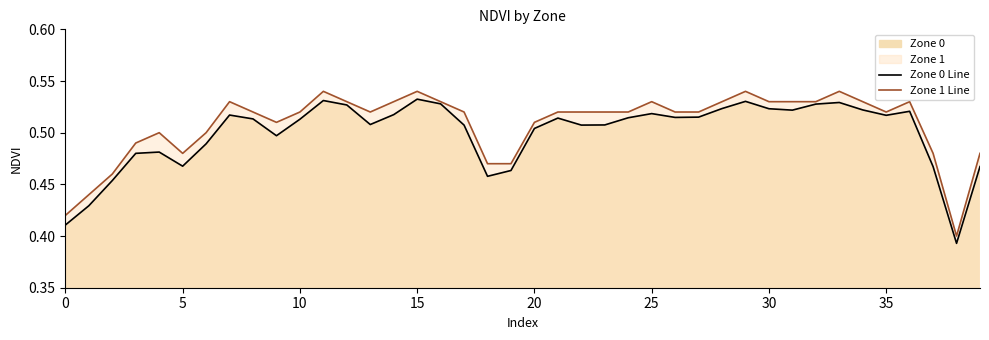

The value of Zone 0 Line at 21 is 0.5. True or false?

True